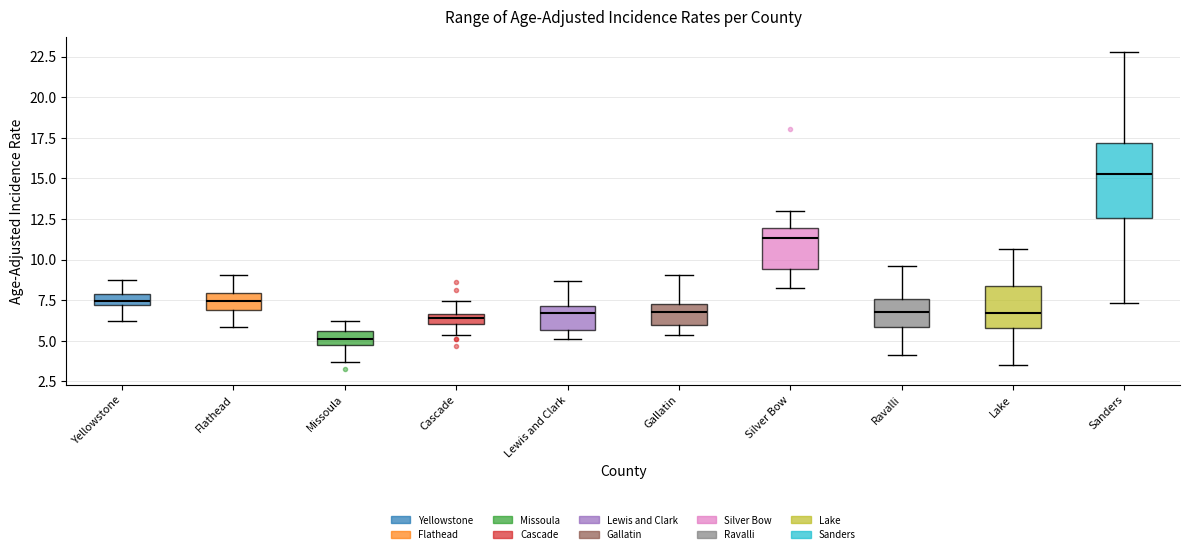

Where does the lower whisker of the box for Ravalli end on the y-axis? The values are not printed on the chart, so give them approximately, as read against the axis.

4.0